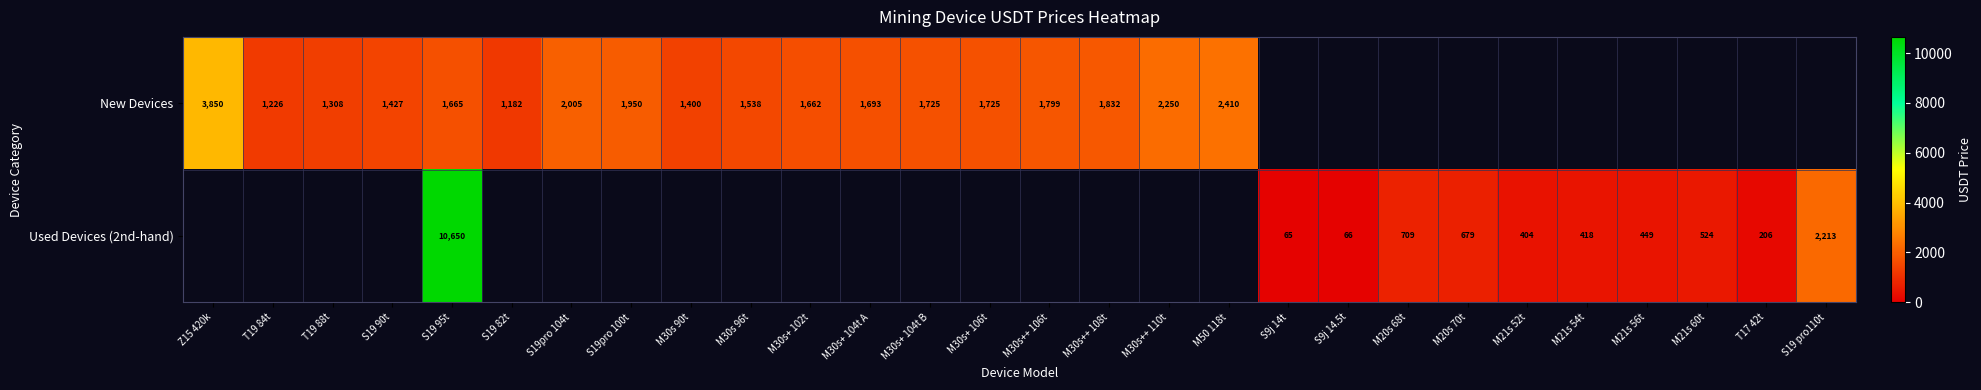

Is the value of Used Devices (2nd-hand) at S19 pro110t greater than the value of New Devices at S19pro 100t?

Yes